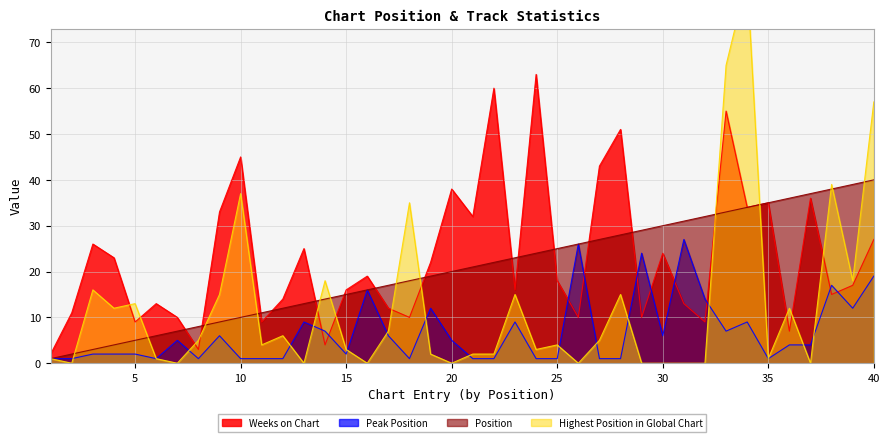

Reading left to right, extract all data points from this chart.

Weeks on Chart: 1=2	2=11	3=26	4=23	5=9	6=13	7=10	8=3	9=33	10=45	11=9	12=14	13=25	14=4	15=16	16=19	17=12	18=10	19=22	20=38	21=32	22=60	23=16	24=63	25=18	26=10	27=43	28=51	29=10	30=24	31=13	32=9	33=55	34=34	35=35	36=7	37=36	38=15	39=17	40=27
Peak Position: 1=1	2=1	3=2	4=2	5=2	6=1	7=5	8=1	9=6	10=1	11=1	12=1	13=9	14=7	15=2	16=16	17=6	18=1	19=12	20=5	21=1	22=1	23=9	24=1	25=1	26=26	27=1	28=1	29=24	30=6	31=27	32=14	33=7	34=9	35=1	36=4	37=4	38=17	39=12	40=19
Position: 1=1	2=2	3=3	4=4	5=5	6=6	7=7	8=8	9=9	10=10	11=11	12=12	13=13	14=14	15=15	16=16	17=17	18=18	19=19	20=20	21=21	22=22	23=23	24=24	25=25	26=26	27=27	28=28	29=29	30=30	31=31	32=32	33=33	34=34	35=35	36=36	37=37	38=38	39=39	40=40
Highest Position in Global Chart: 1=1	2=0	3=16	4=12	5=13	6=1	7=0	8=5	9=15	10=37	11=4	12=6	13=0	14=18	15=3	16=0	17=7	18=35	19=2	20=0	21=2	22=2	23=15	24=3	25=4	26=0	27=5	28=15	29=0	30=0	31=0	32=0	33=65	34=84	35=1	36=12	37=0	38=39	39=18	40=57